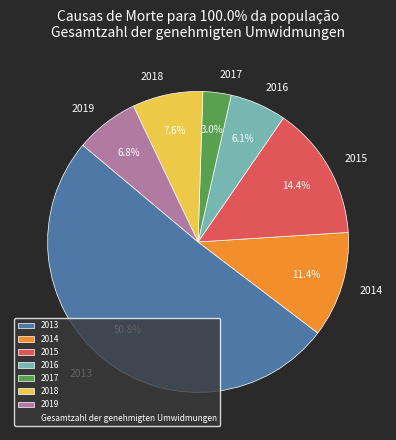

Which has a higher value, 2016 or 2018?

2018